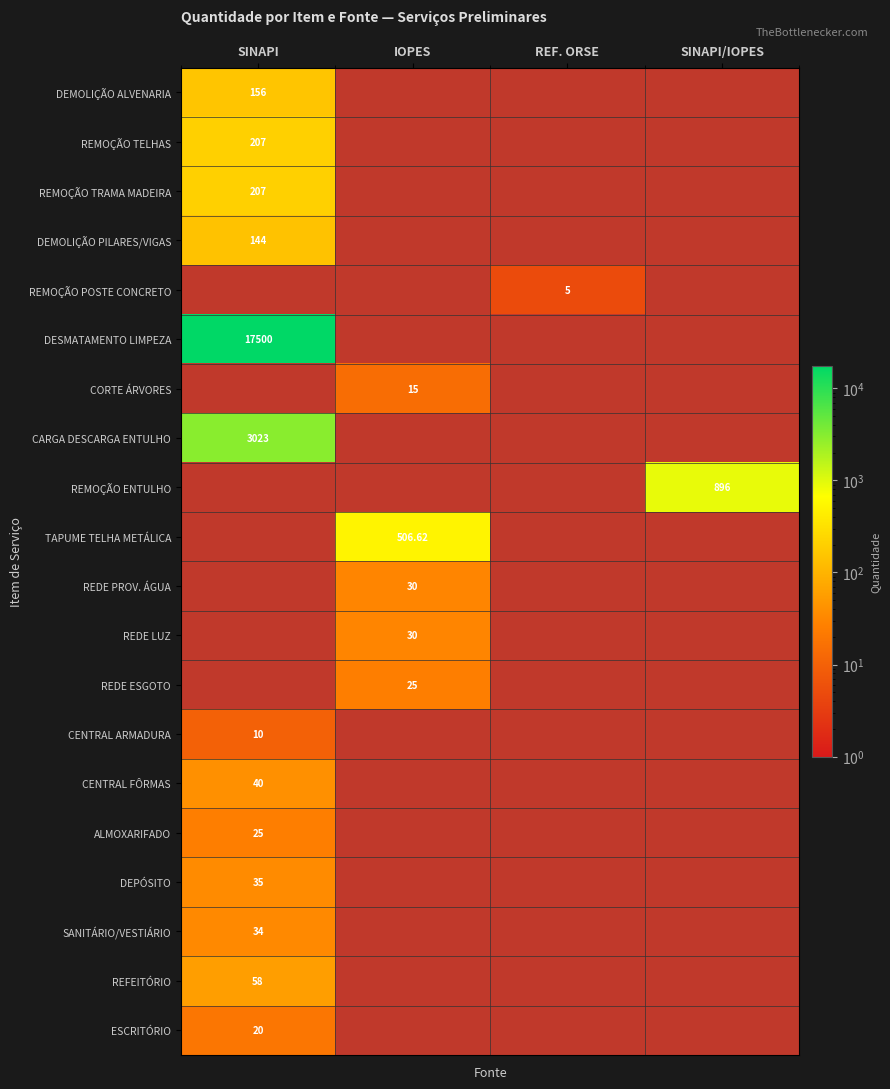

Which category has the highest value across all series?

SINAPI